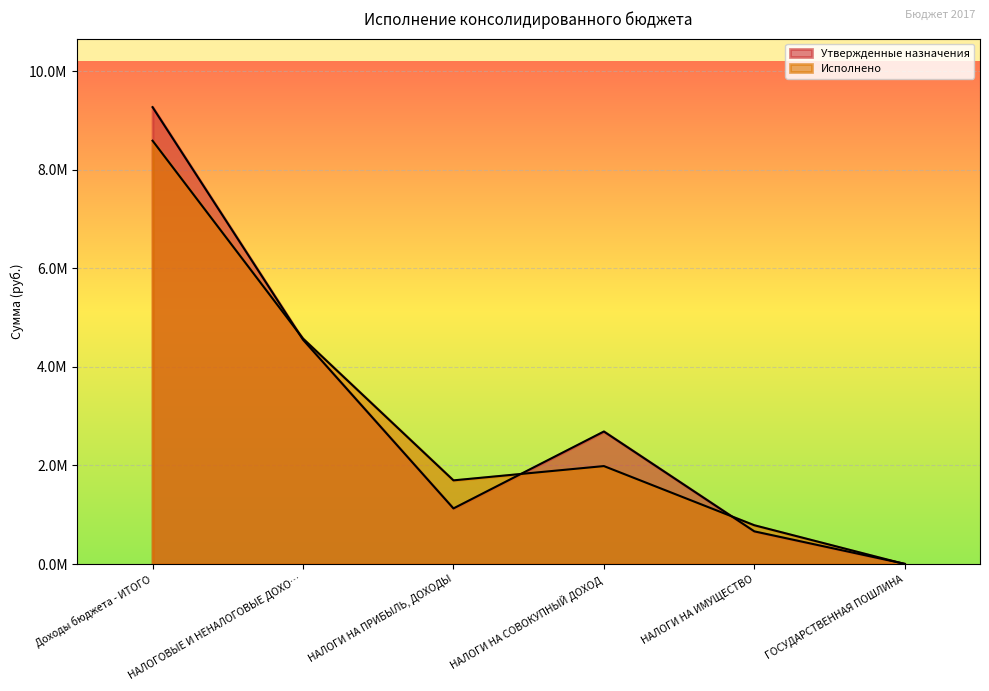

Where is Утвержденные назначения nearest to the value 4636771?

НАЛОГОВЫЕ И НЕНАЛОГОВЫЕ ДОХО…